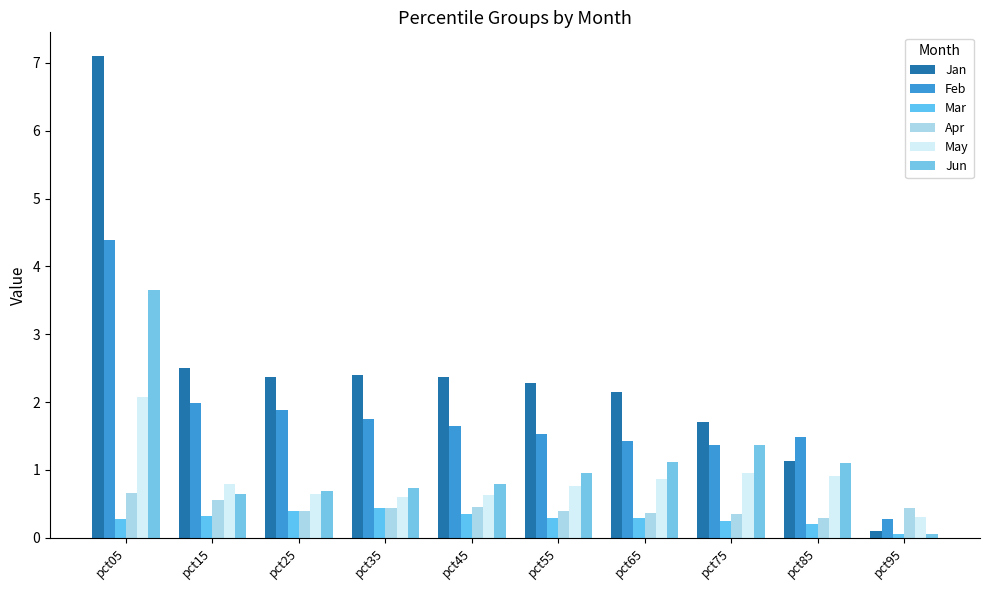

Reading left to right, what are all the values shown in this chart?

Jan: pct05=7.1	pct15=2.5	pct25=2.4	pct35=2.4	pct45=2.4	pct55=2.3	pct65=2.1	pct75=1.7	pct85=1.1	pct95=0.1
Feb: pct05=4.4	pct15=2.0	pct25=1.9	pct35=1.8	pct45=1.7	pct55=1.5	pct65=1.4	pct75=1.4	pct85=1.5	pct95=0.3
Mar: pct05=0.3	pct15=0.3	pct25=0.4	pct35=0.4	pct45=0.4	pct55=0.3	pct65=0.3	pct75=0.2	pct85=0.2	pct95=0.1
Apr: pct05=0.7	pct15=0.6	pct25=0.4	pct35=0.4	pct45=0.5	pct55=0.4	pct65=0.4	pct75=0.3	pct85=0.3	pct95=0.4
May: pct05=2.1	pct15=0.8	pct25=0.6	pct35=0.6	pct45=0.6	pct55=0.8	pct65=0.9	pct75=1.0	pct85=0.9	pct95=0.3
Jun: pct05=3.6	pct15=0.6	pct25=0.7	pct35=0.7	pct45=0.8	pct55=1.0	pct65=1.1	pct75=1.4	pct85=1.1	pct95=0.1